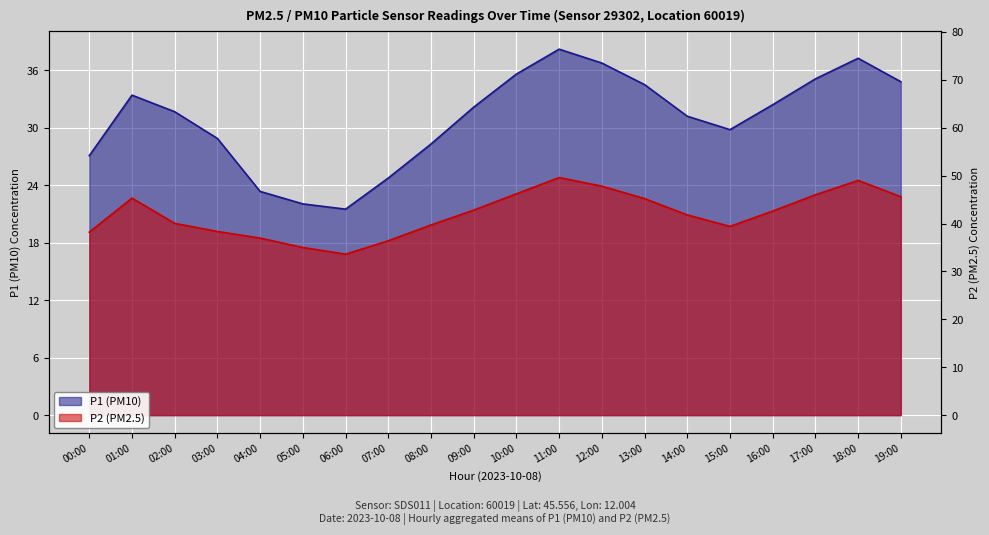

How many distinct data groups are displayed?

2